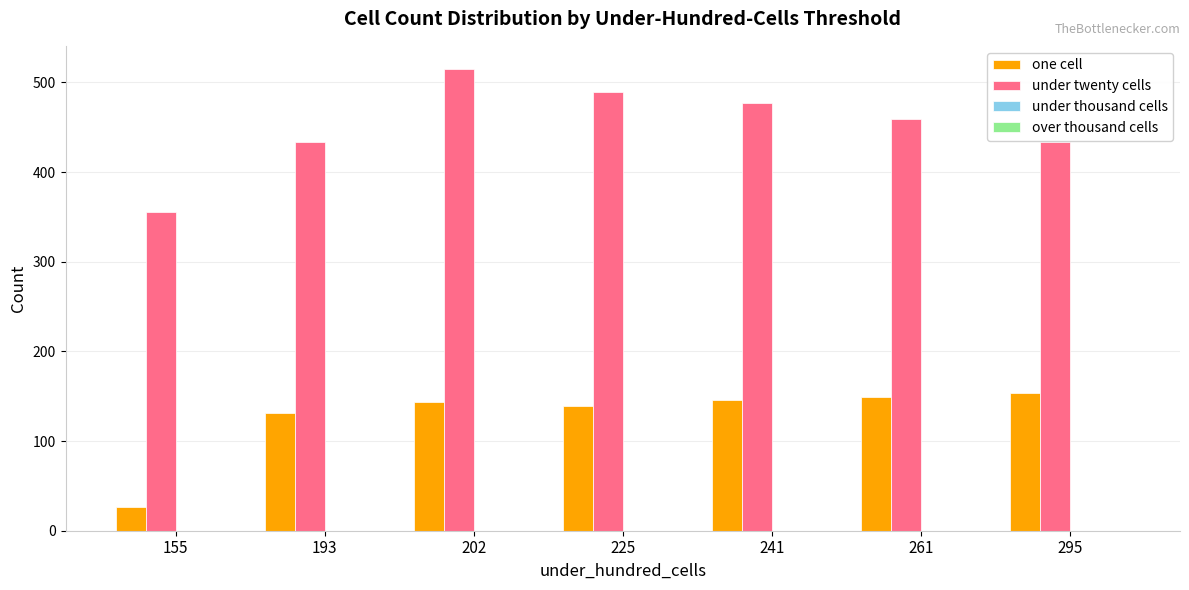

How many groups of bars are there?

7